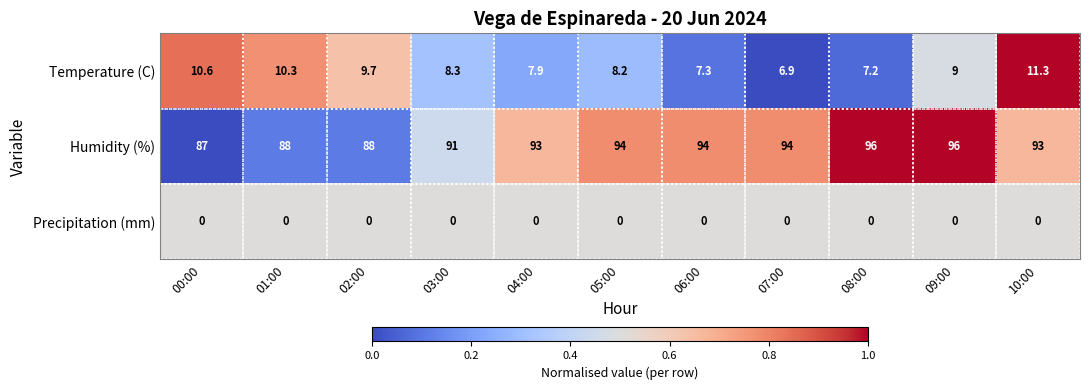

Which series changed the most between 02:00 and 03:00?

Humidity (%)